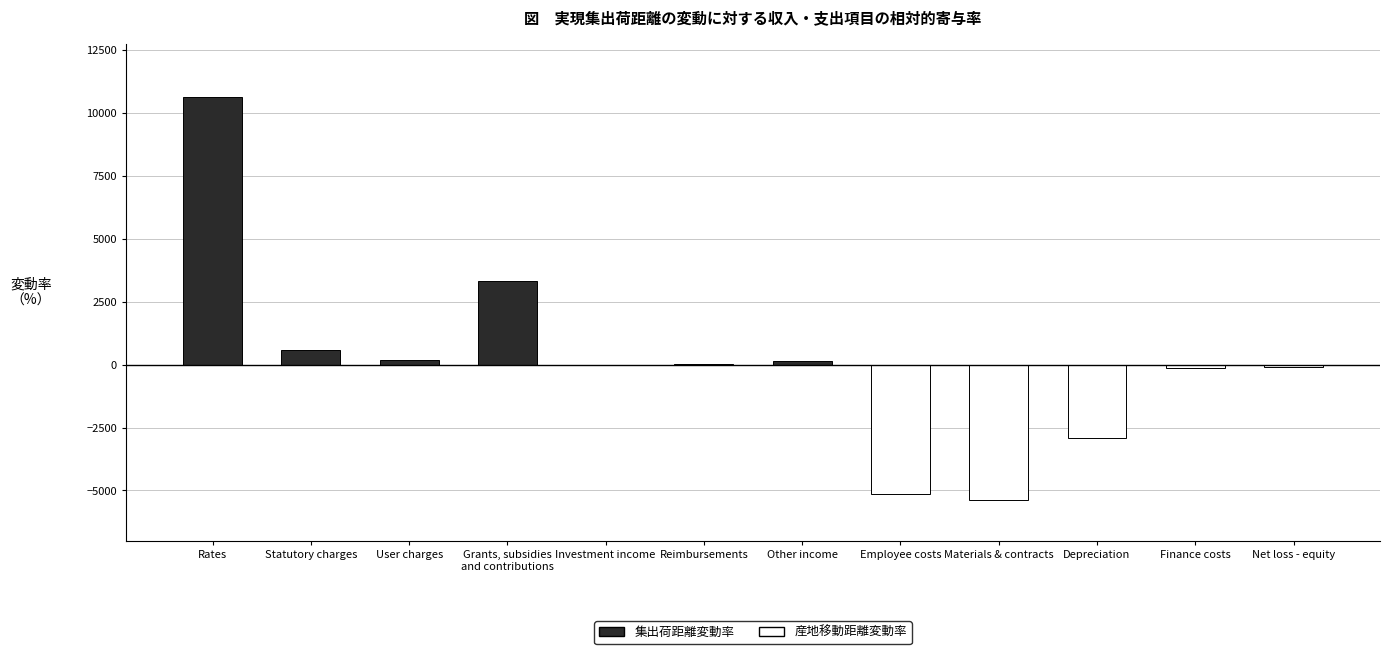

Reading right to left, what are all the values shown in this chart?

集出荷距離変動率: 0	0	0	0	0	143	24	1	3316	178	603	10635
産地移動距離変動率: -75	-132	-2911	-5389	-5151	0	0	0	0	0	0	0